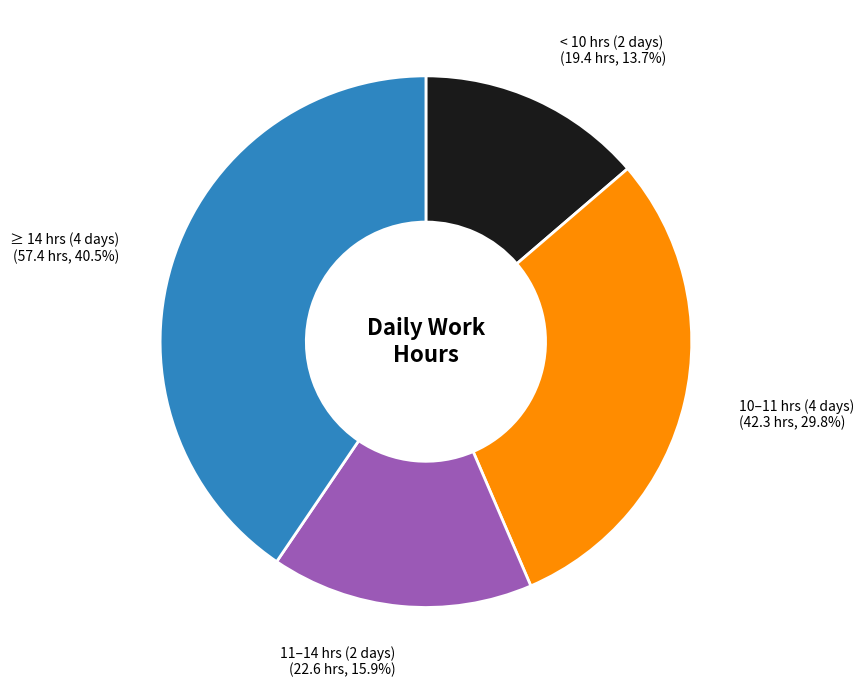

Which slice is the smallest?

< 10 hrs (2 days)